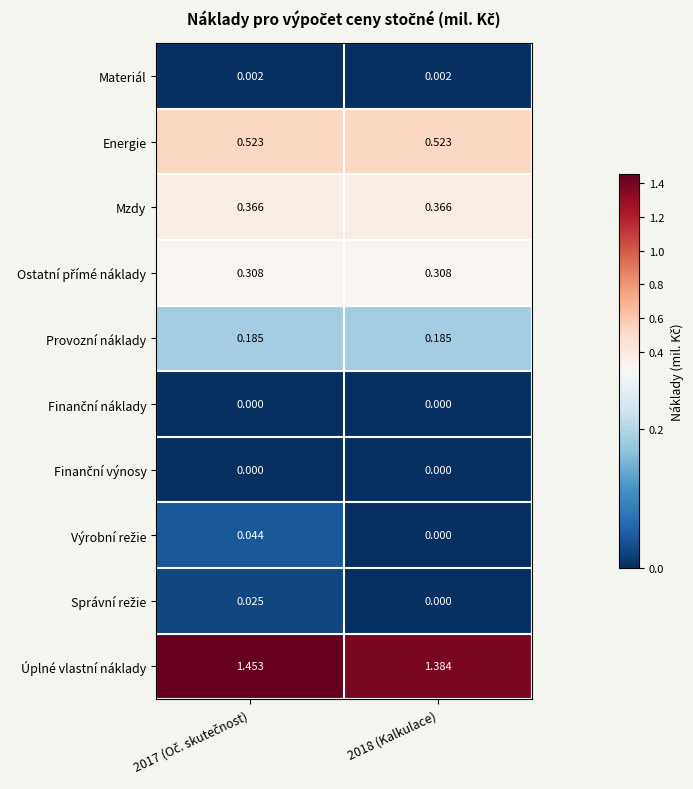

Which series has the largest range (max minus min)?

Úplné vlastní náklady